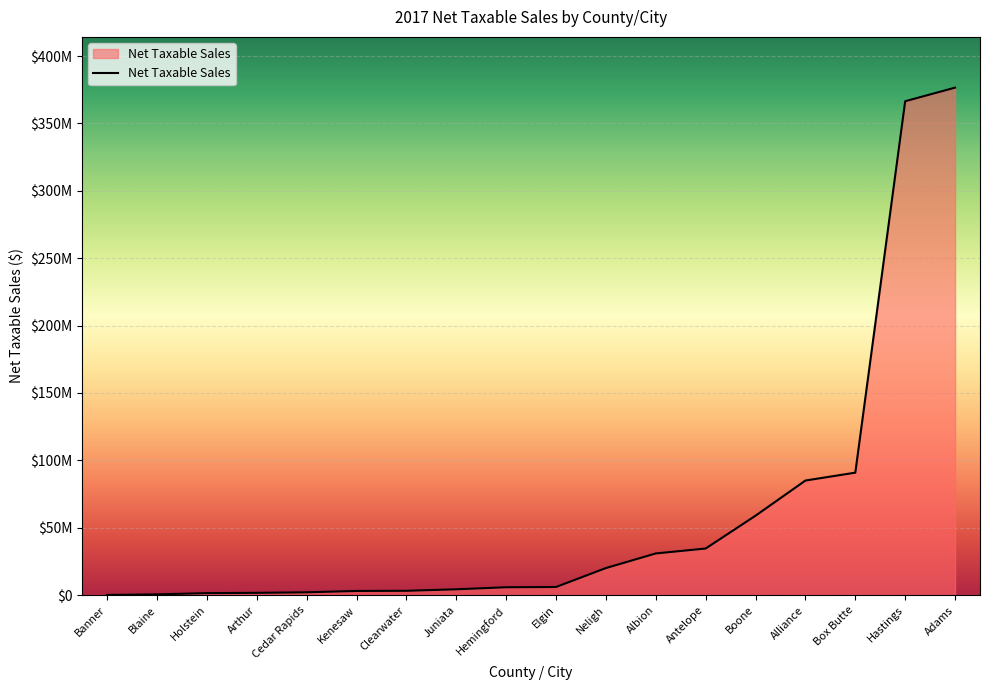

Does the chart display data point markers on the line(s)?

No